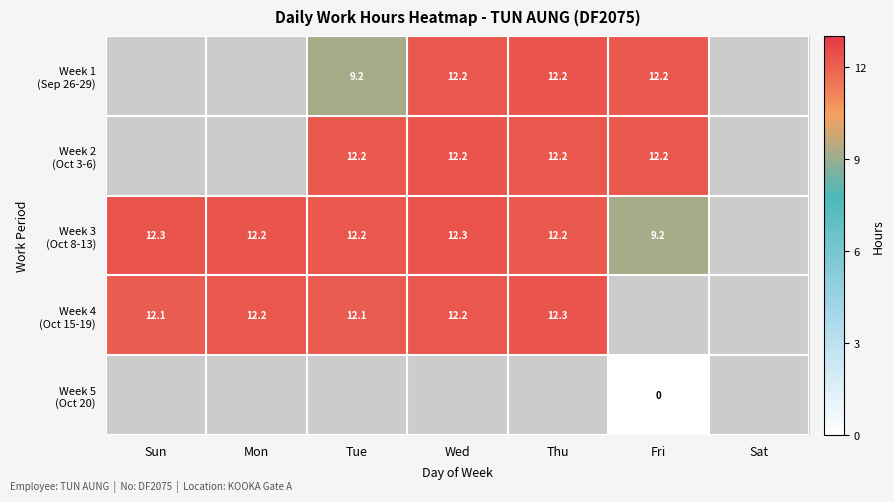

Which series has the widest spread of values?

Week 3 (Oct 8-13)